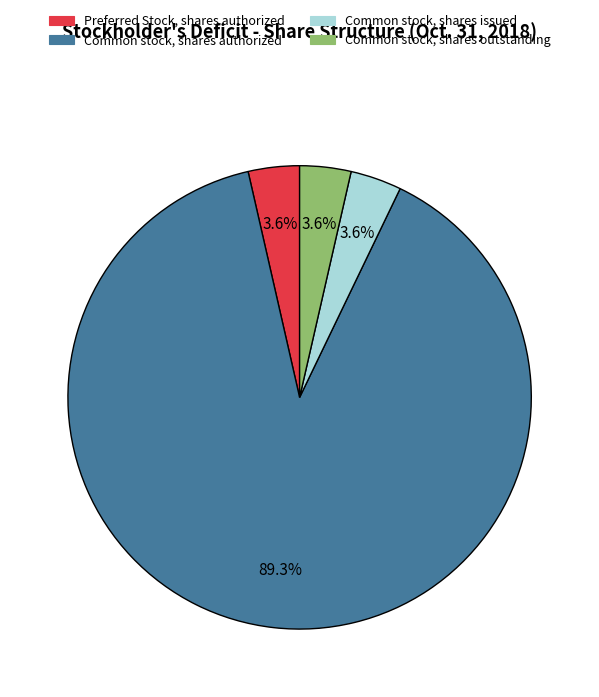

Does any single category account for the majority?

Yes